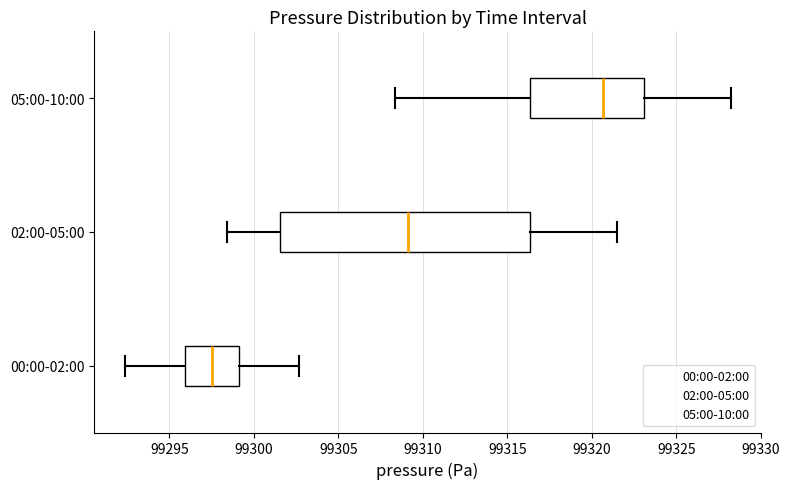

Reading bottom to top, transcribe this box plot: for each box, give where its median line is, the range the box spans, and where its two whiskers end, as read against the x-axis. The values are not printed on the chart, so give them approximately, as read against the axis.

00:00-02:00: median 99297.5, box 99296.0 to 99299.0, whiskers 99292.5 to 99302.5
02:00-05:00: median 99309.0, box 99301.5 to 99316.5, whiskers 99298.5 to 99321.5
05:00-10:00: median 99320.5, box 99316.5 to 99323.0, whiskers 99308.5 to 99328.0